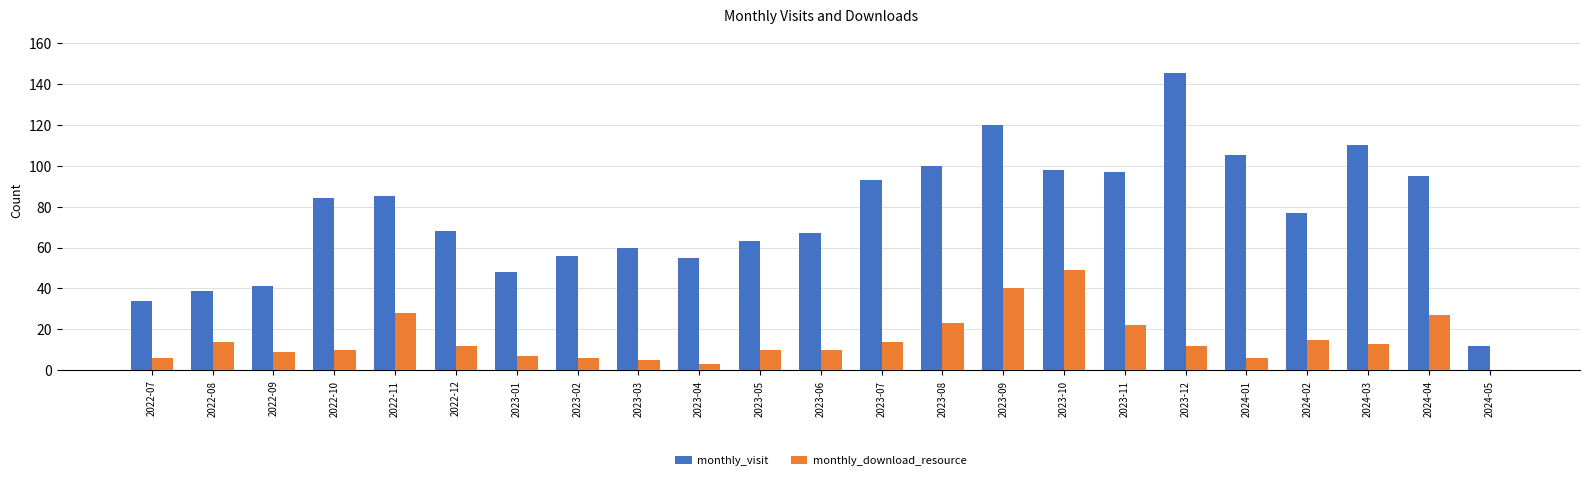

The value of monthly_download_resource at 2023-10 is 78. True or false?

False